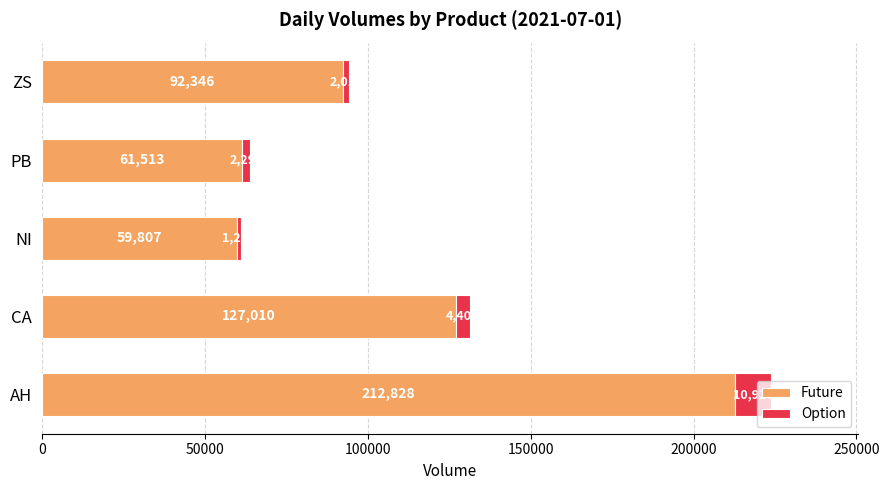

List the labels in order of Future value, largest first.

AH, CA, ZS, PB, NI